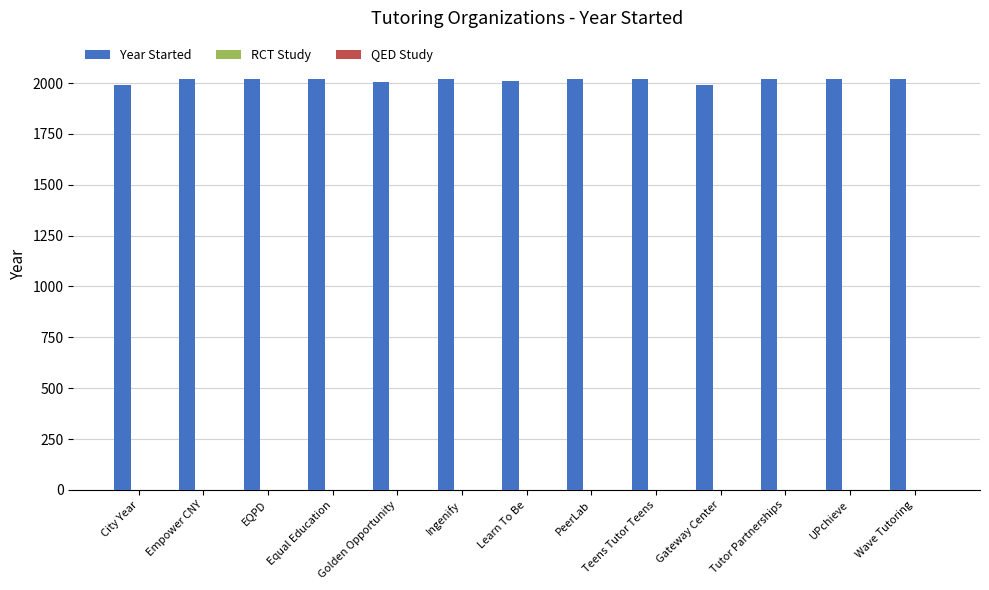

The value of Year Started at Learn To Be is 3371. True or false?

False